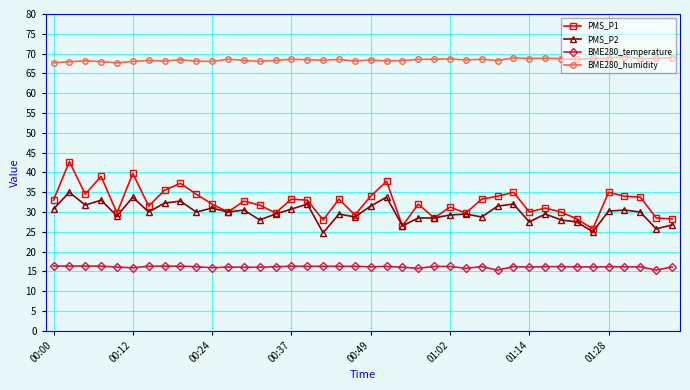

True or false: PMS_P2 has more than 2 points higher than both neighbors.

True